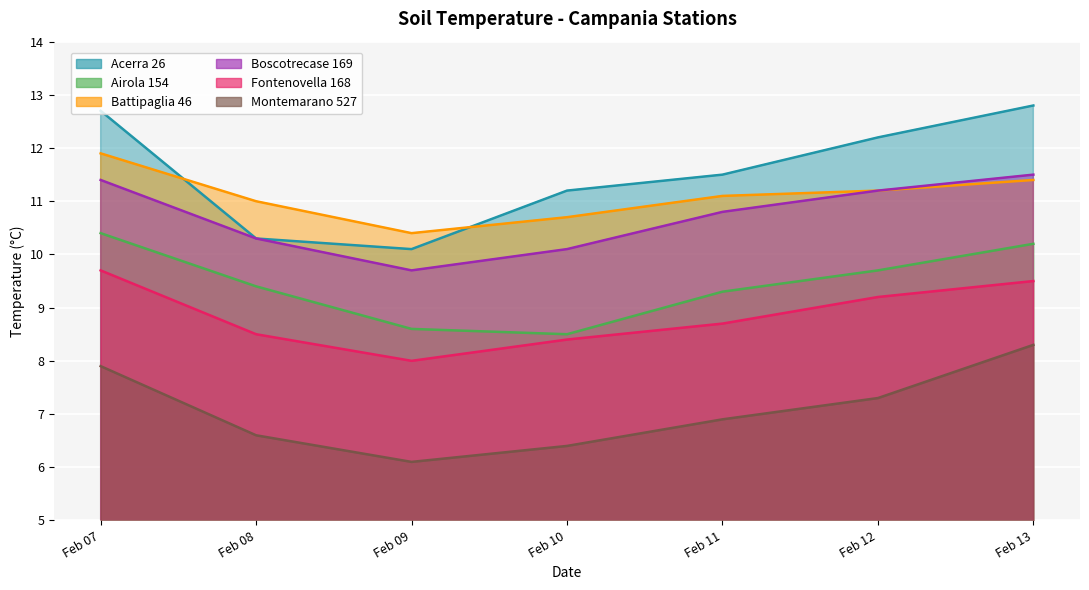

What is the difference between the highest and lowest values at Feb 08?

4.4